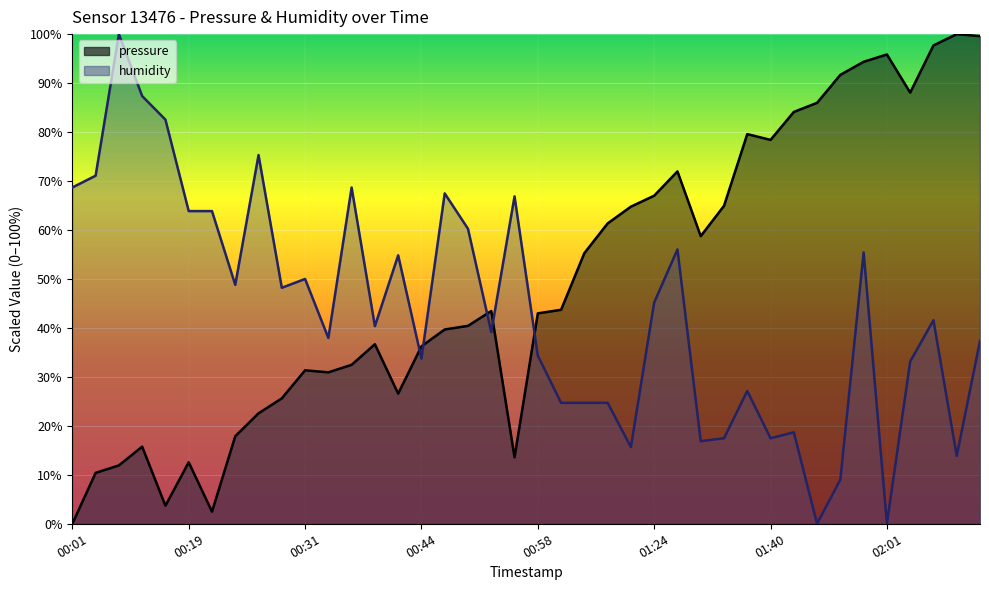

What is the average value of the humidity series?

43.6